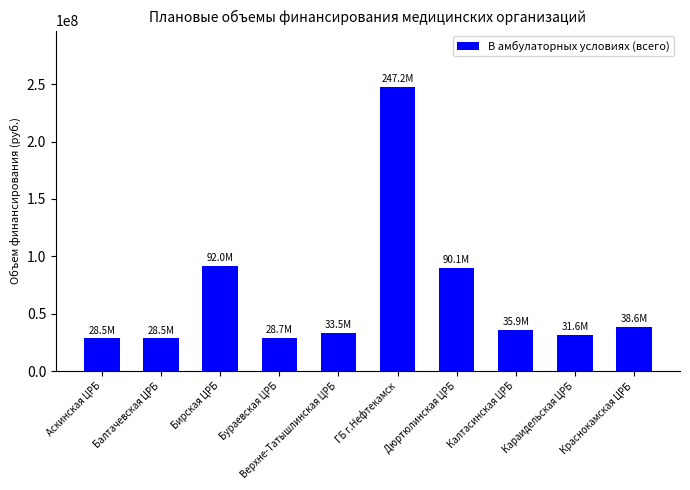

What is the sum of all values?

654712661